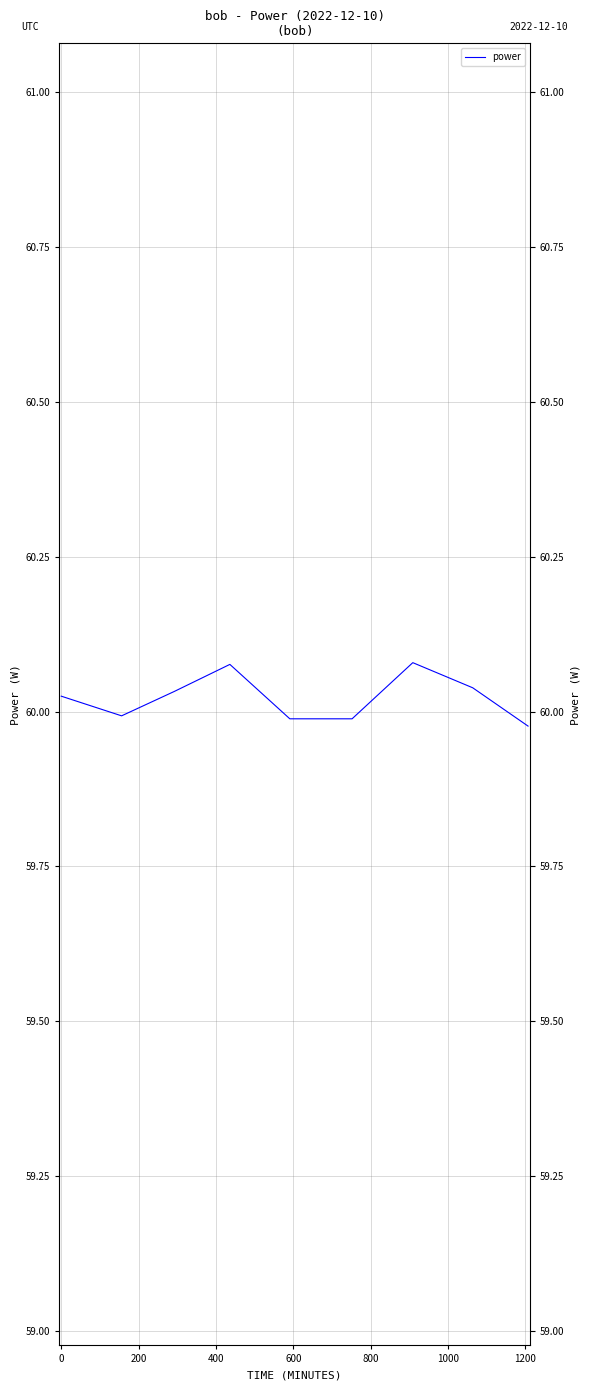

Does the chart have visible grid lines?

Yes